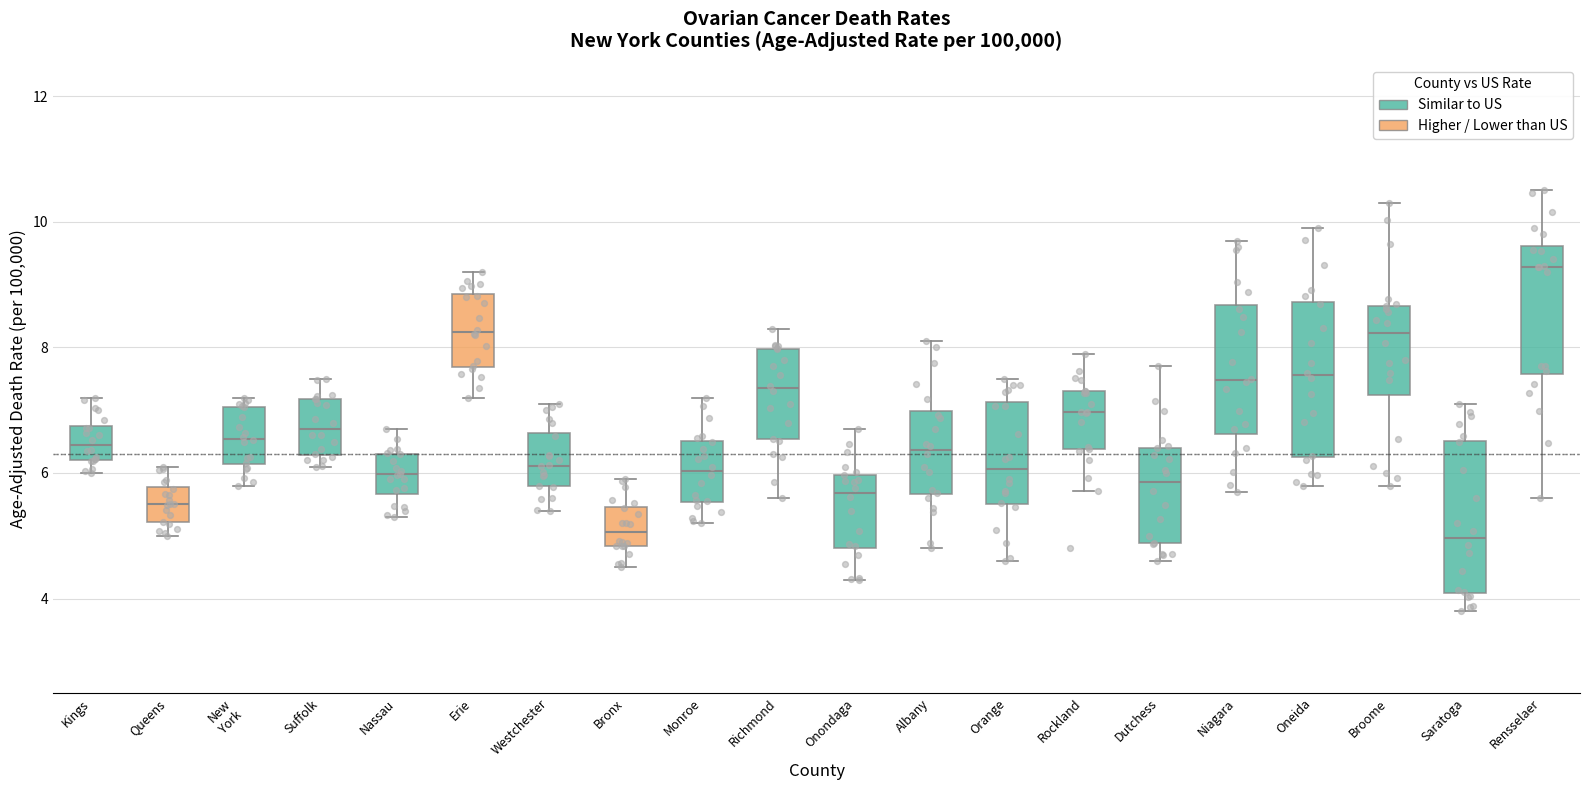

Reading left to right, read every box against the y-axis: the position of its median line, the range the box covers, and the ends of its whiskers. The values are not printed on the chart, so give them approximately, as read against the axis.

Kings: median 6.4, box 6.2 to 6.8, whiskers 6.0 to 7.2
Queens: median 5.6, box 5.2 to 5.8, whiskers 5.0 to 6.2
New York: median 6.6, box 6.2 to 7.0, whiskers 5.8 to 7.2
Suffolk: median 6.8, box 6.2 to 7.2, whiskers 6.2 (just below the box's lower edge) to 7.6
Nassau: median 6.0, box 5.6 to 6.4, whiskers 5.4 to 6.8
Erie: median 8.2, box 7.6 to 8.8, whiskers 7.2 to 9.2
Westchester: median 6.2, box 5.8 to 6.6, whiskers 5.4 to 7.2
Bronx: median 5.0, box 4.8 to 5.4, whiskers 4.6 to 6.0
Monroe: median 6.0, box 5.6 to 6.6, whiskers 5.2 to 7.2
Richmond: median 7.4, box 6.6 to 8.0, whiskers 5.6 to 8.4
Onondaga: median 5.6, box 4.8 to 6.0, whiskers 4.4 to 6.8
Albany: median 6.4, box 5.6 to 7.0, whiskers 4.8 to 8.2
Orange: median 6.0, box 5.6 to 7.2, whiskers 4.6 to 7.6
Rockland: median 7.0, box 6.4 to 7.4, whiskers 5.8 to 8.0
Dutchess: median 5.8, box 4.8 to 6.4, whiskers 4.6 to 7.8
Niagara: median 7.4, box 6.6 to 8.6, whiskers 5.8 to 9.8
Oneida: median 7.6, box 6.2 to 8.8, whiskers 5.8 to 10.0
Broome: median 8.2, box 7.2 to 8.6, whiskers 5.8 to 10.4
Saratoga: median 5.0, box 4.0 to 6.6, whiskers 3.8 to 7.2
Rensselaer: median 9.2, box 7.6 to 9.6, whiskers 5.6 to 10.6